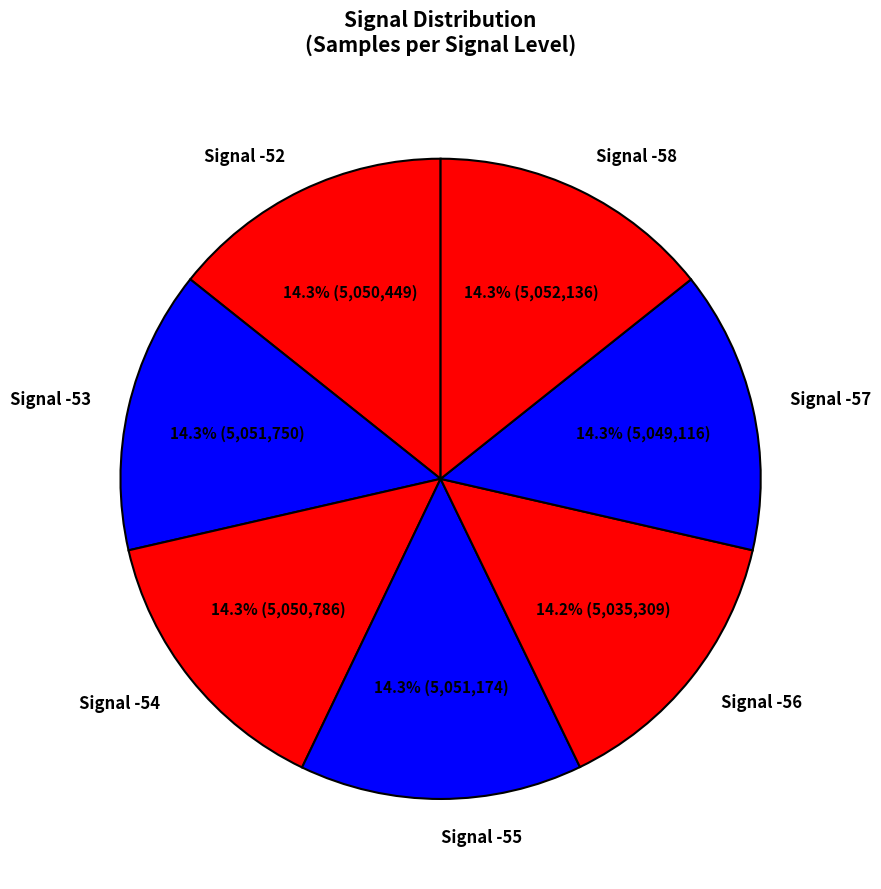

Approximately how many times larger is the value at Signal -58 compared to Signal -54?

1.0